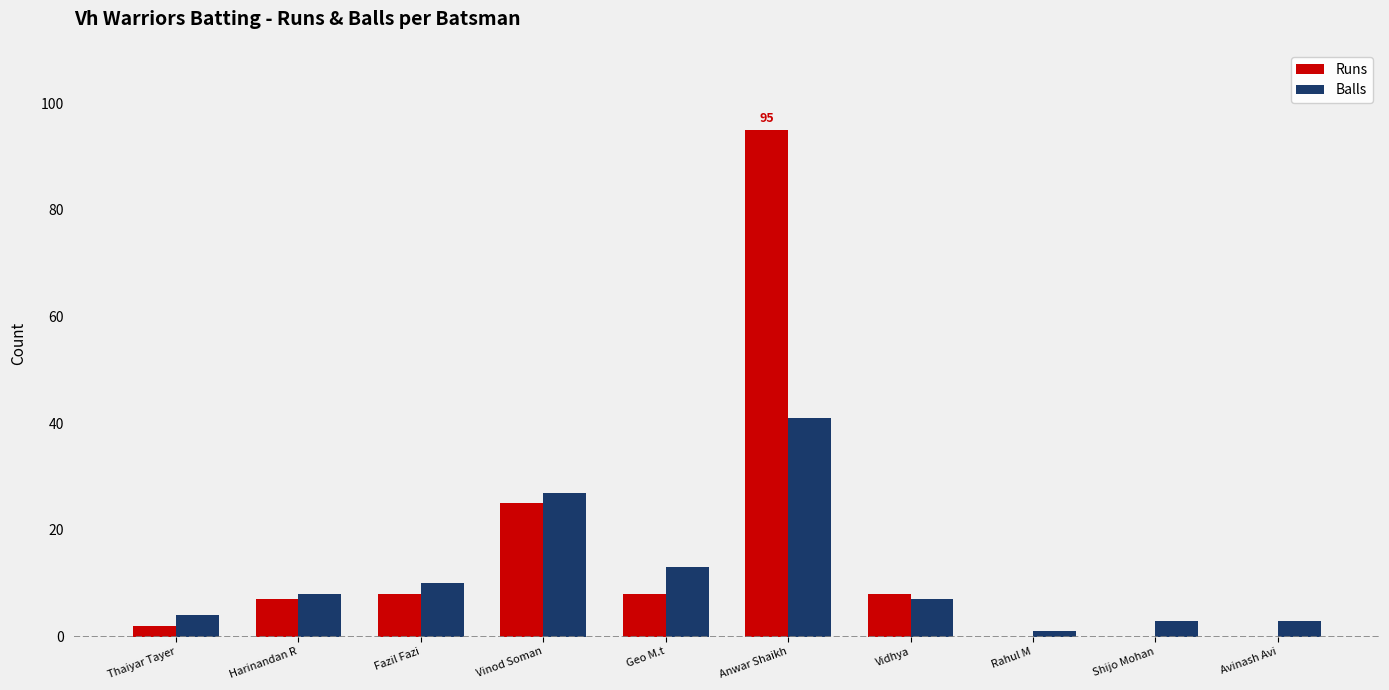

What is the sum of the Balls values at Avinash Avi and Rahul M?

4